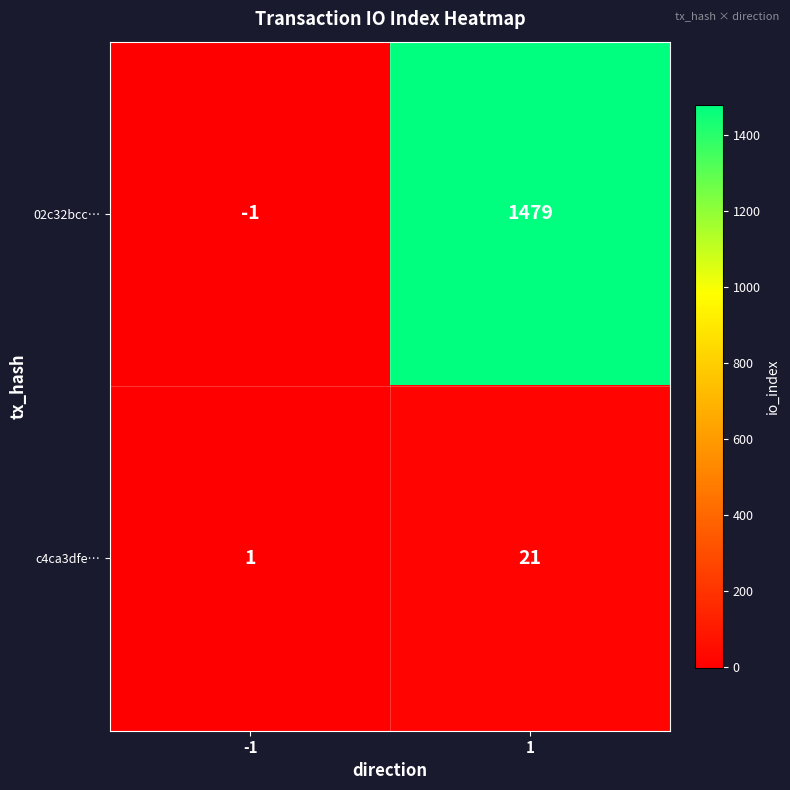

What is the sum of all c4ca3dfe… values?

22